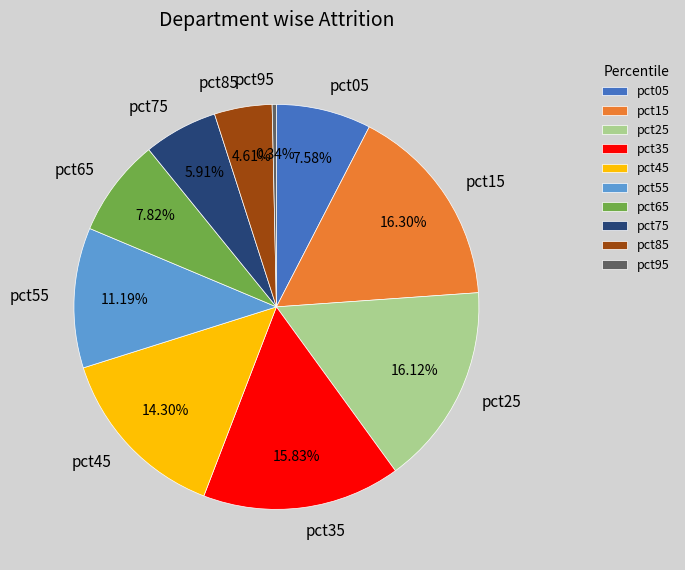

Is there any slice that represents more than half of the pie?

No